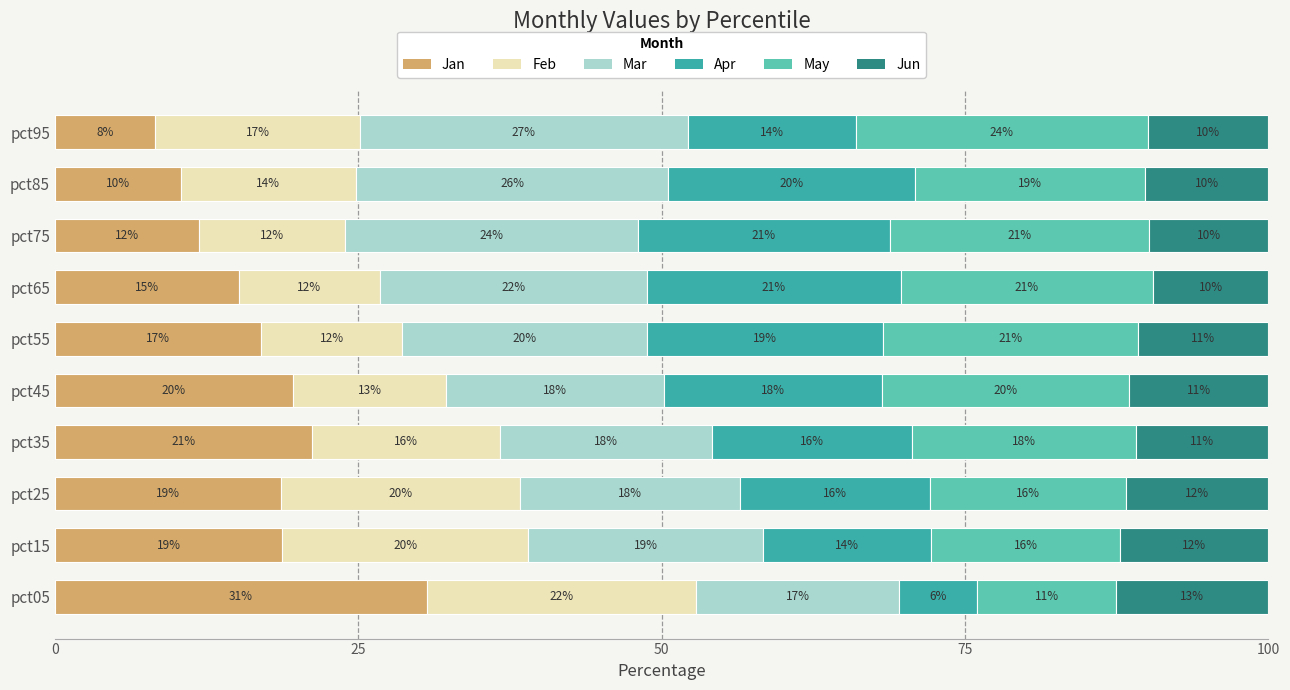

What is the total value across all series at pct75?

100.0